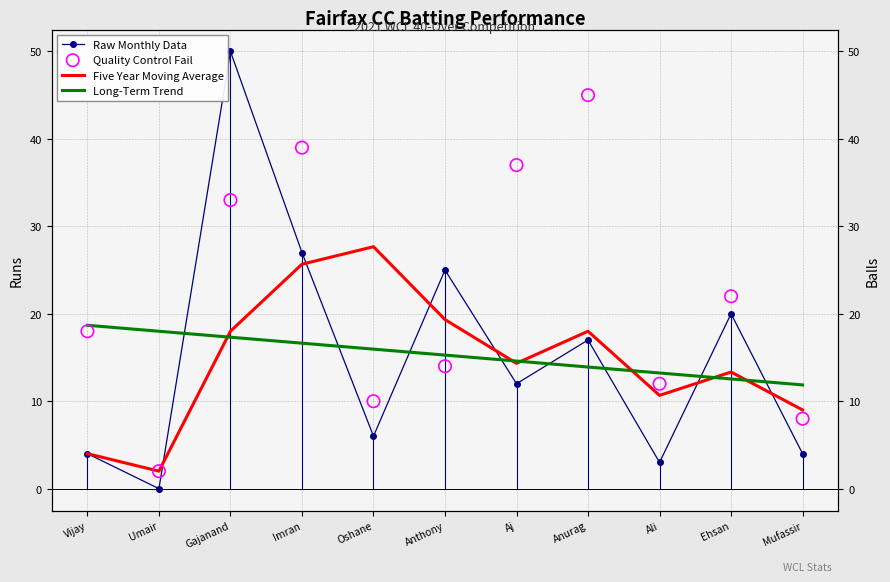

Which series reaches the maximum Y coordinate?

Raw Monthly Data